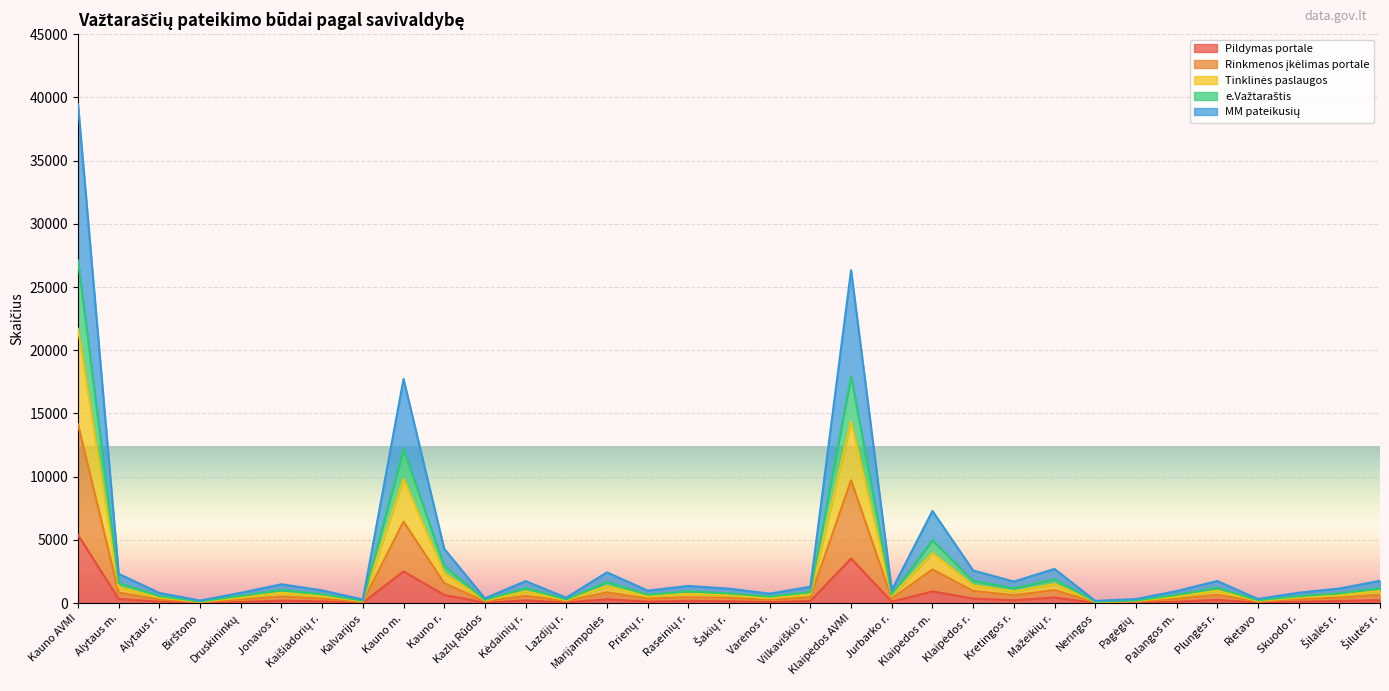

In Pildymas portale, how many points are lower than both neighbors (excluding endpoints)?

10